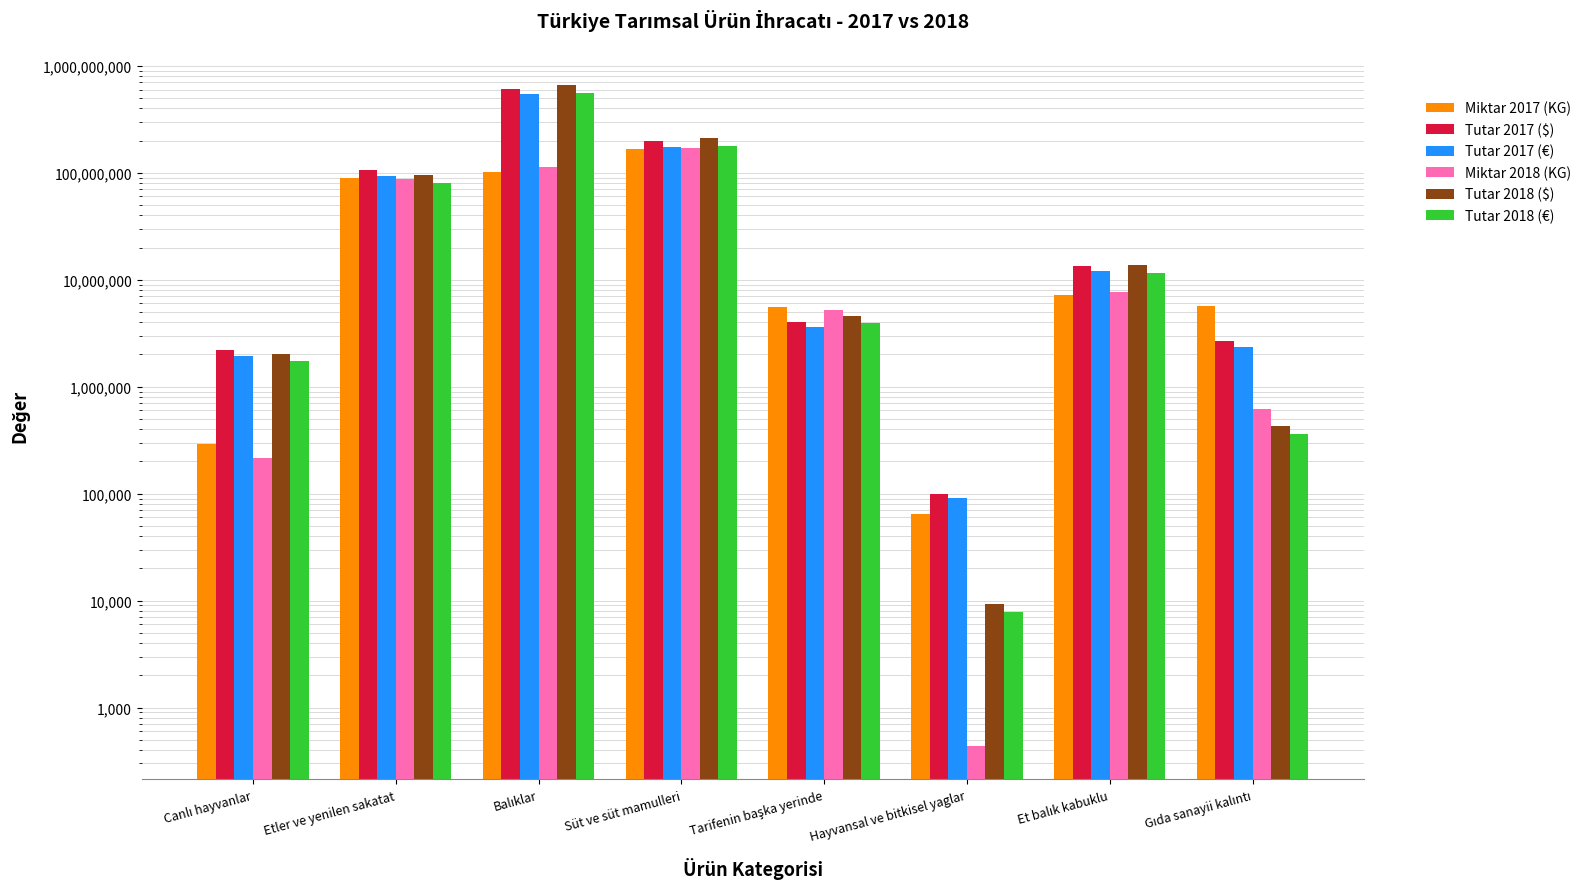

At which category is the sum across all series the highest?

Balıklar